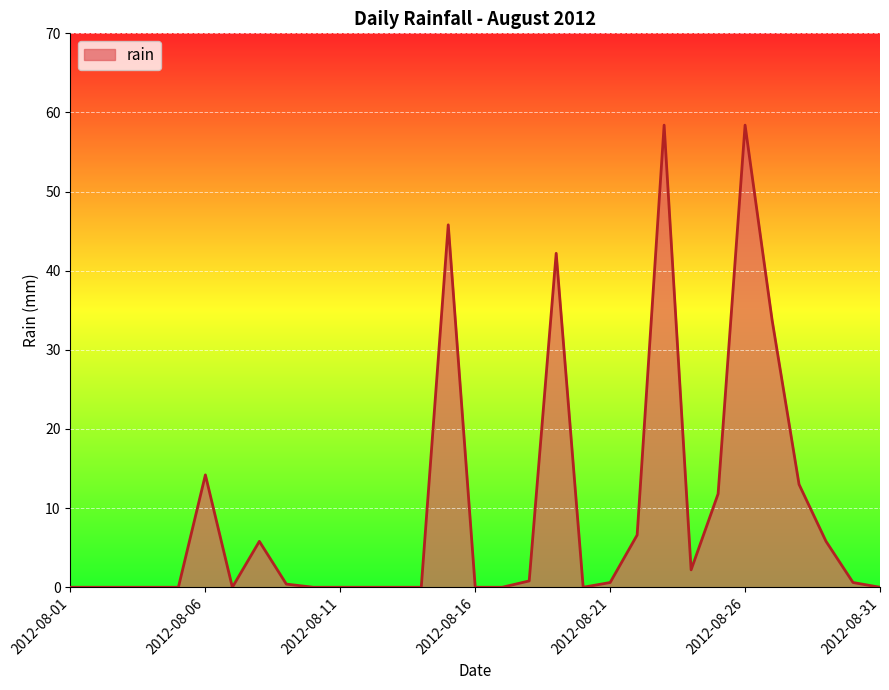

What is the maximum value shown in the chart?

58.4